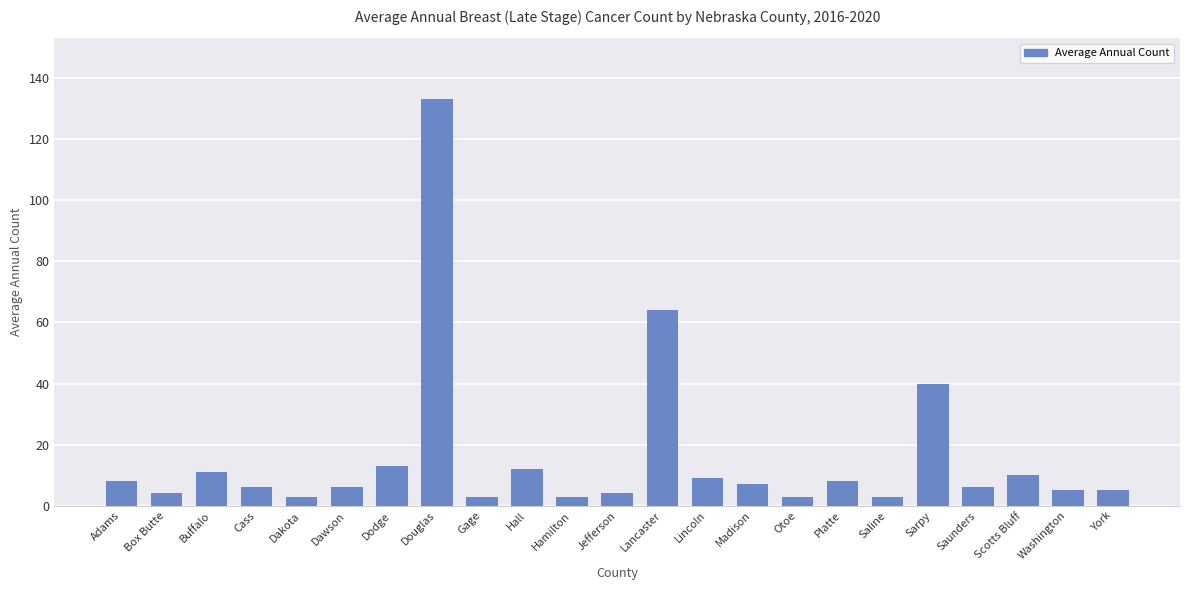

True or false: the data shows 12 at Hall.

True